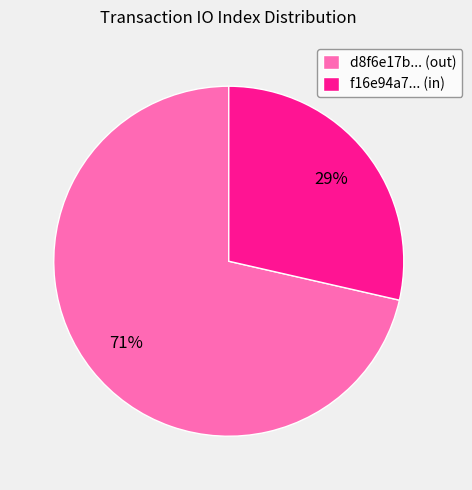

Between d8f6e17b... (out) and f16e94a7... (in), which is larger?

d8f6e17b... (out)